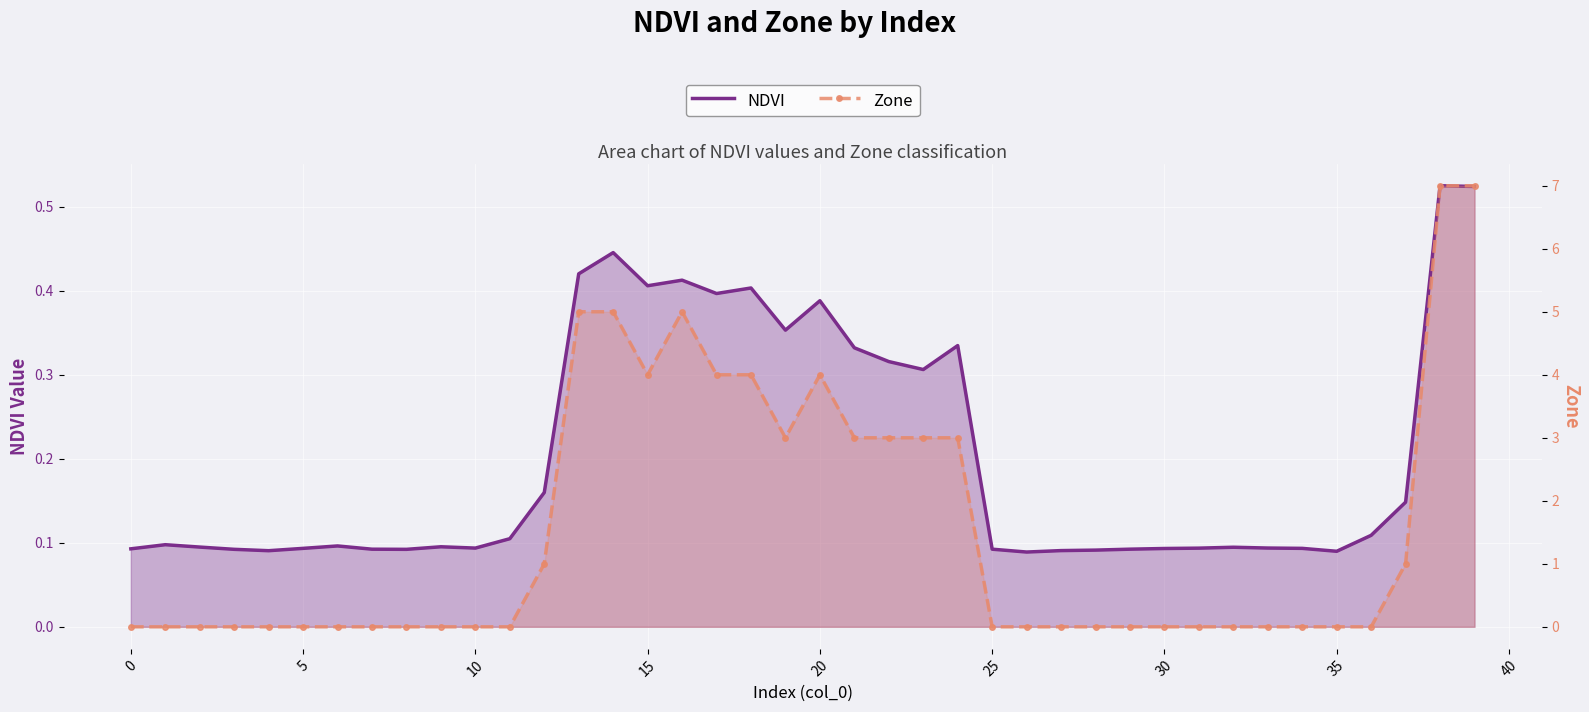

What is the maximum value for Zone?

7.0